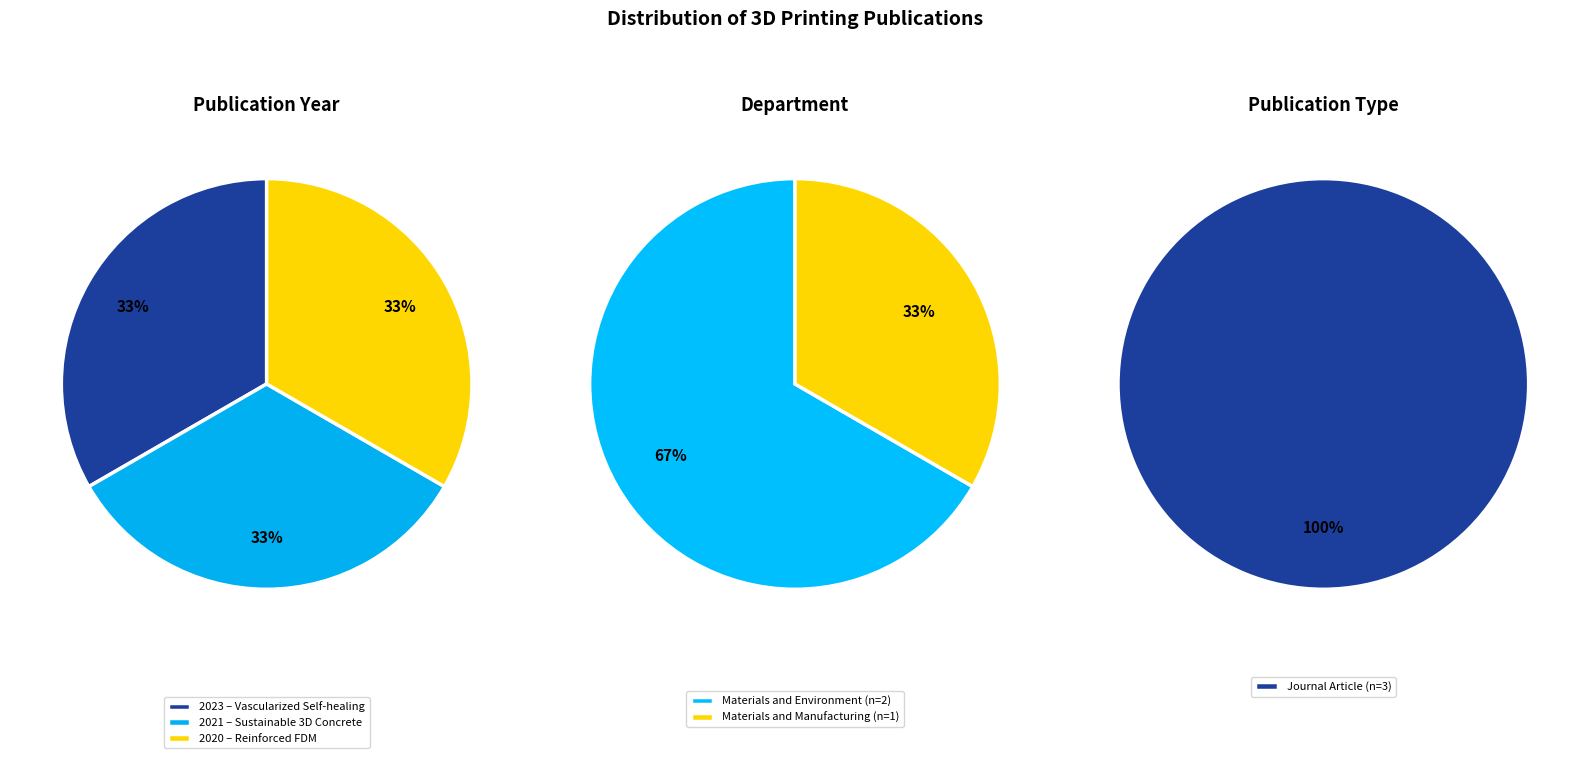

Combined, do Materials and Environment 2021 and Materials and Manufacturing 2020 account for over 50%?

Yes